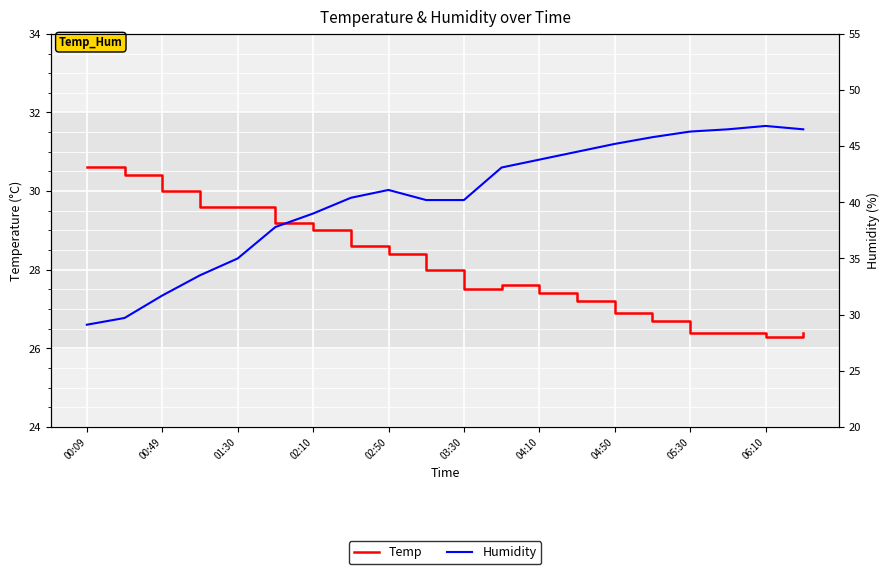

At how many categories does at least one series exceed 41?

10